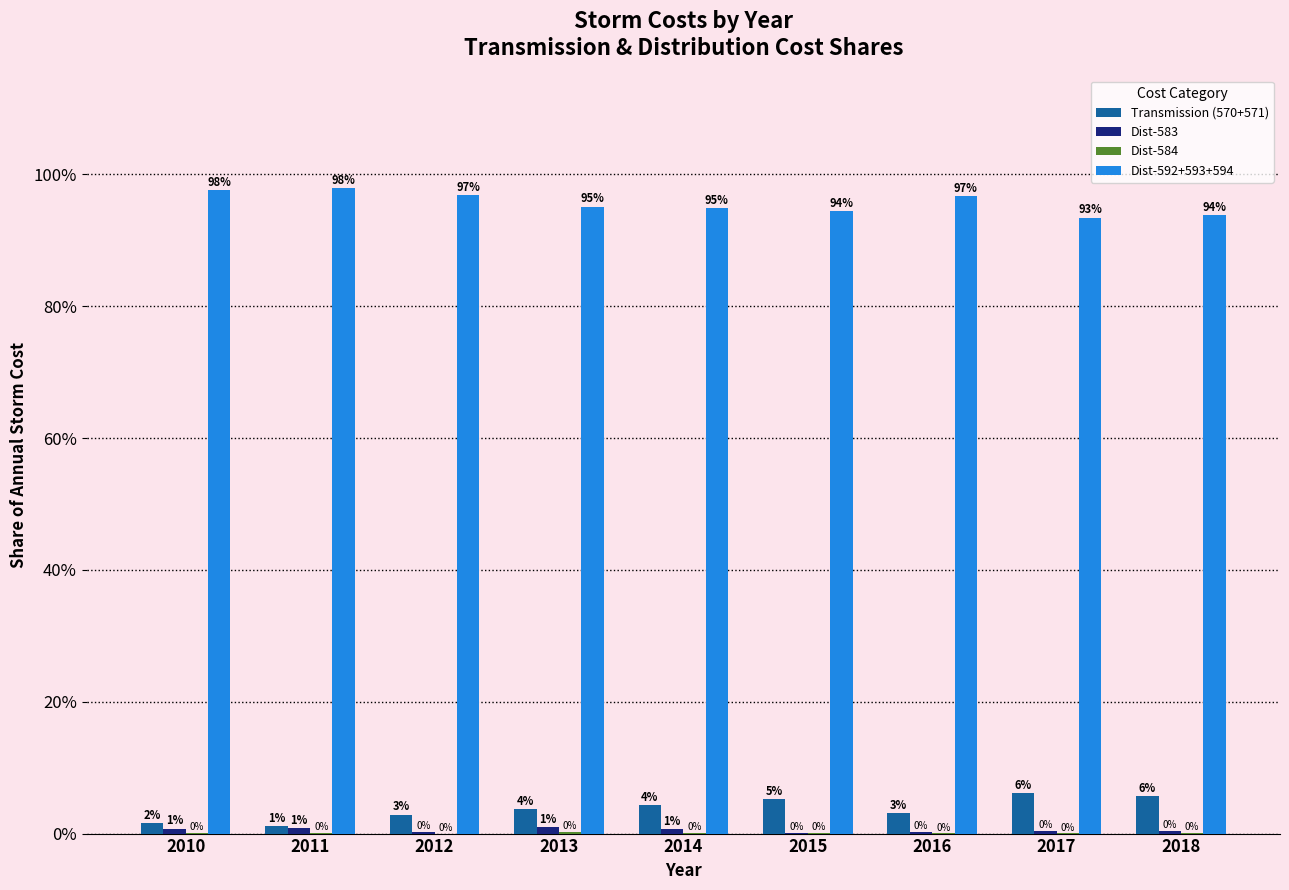

Which series has the largest total across all categories?

Dist-592+593+594